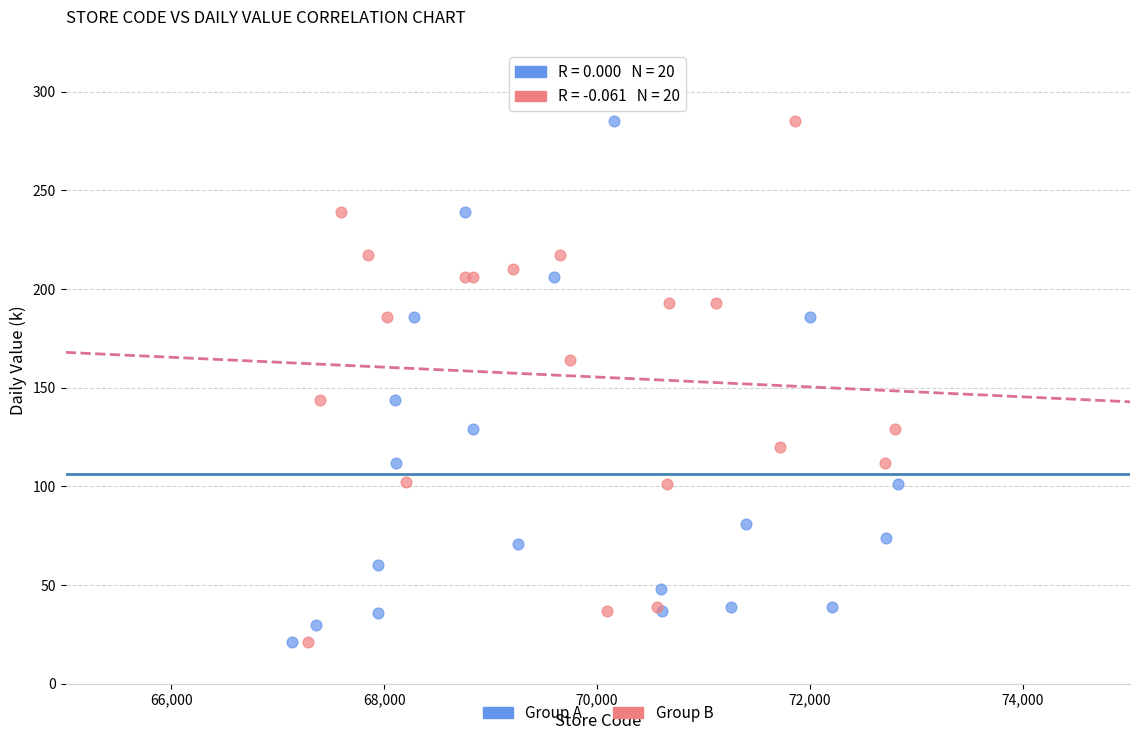

What are all the series names shown in the legend?

Group A, Group B